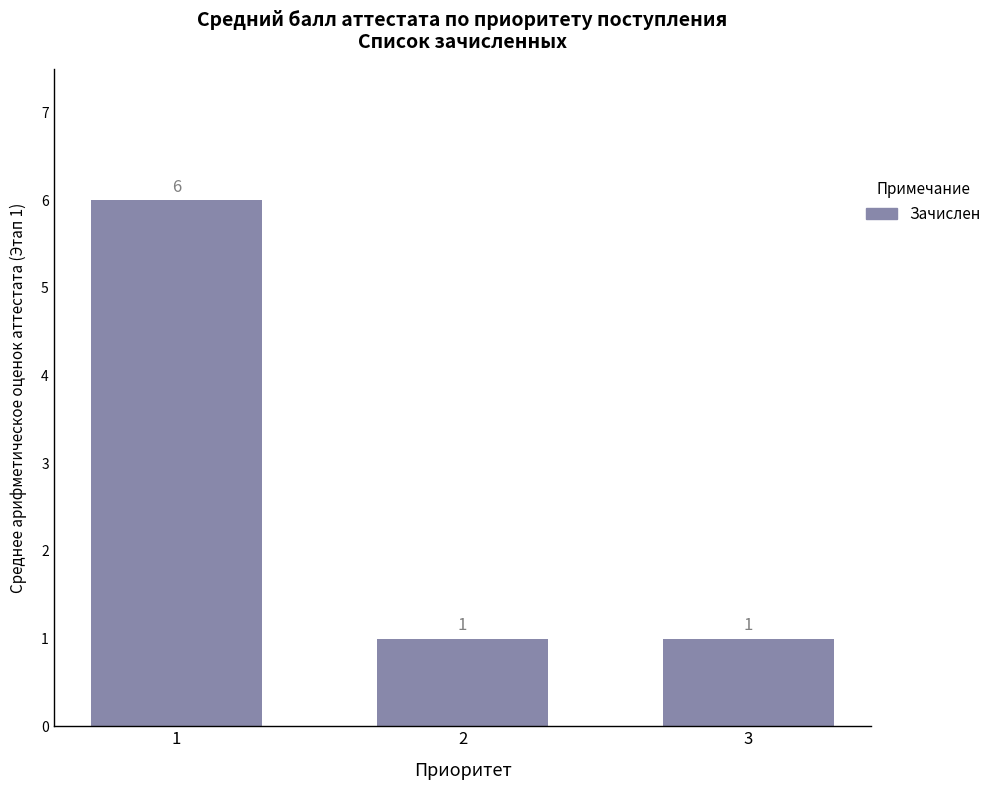

Which has a higher value, 1 or 2?

1